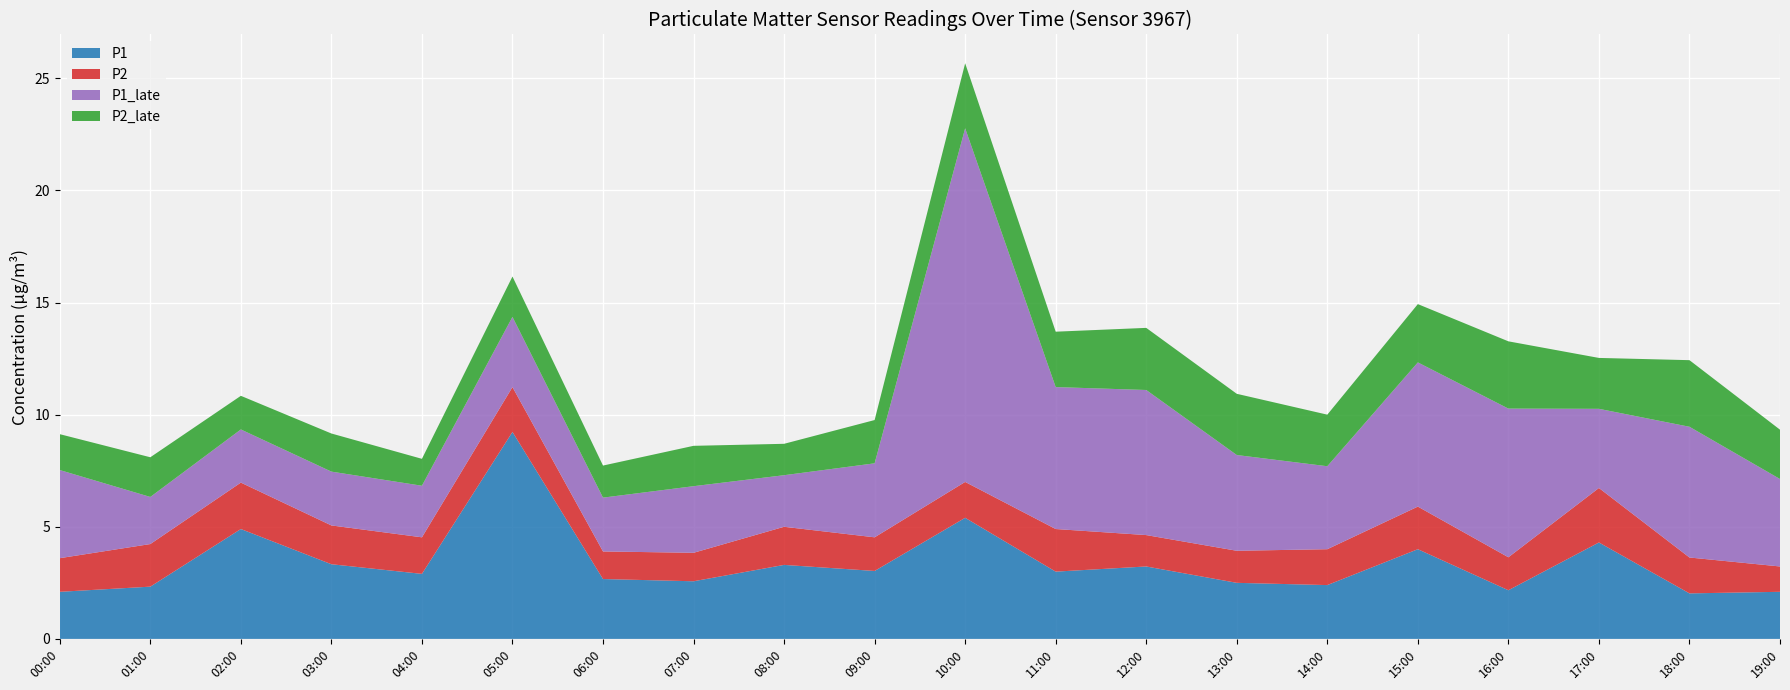

Reading right to left, what are all the values shown in this chart?

P1: 19:00=2.1	18:00=2.0	17:00=4.3	16:00=2.2	15:00=4.0	14:00=2.4	13:00=2.5	12:00=3.2	11:00=3.0	10:00=5.4	09:00=3.0	08:00=3.3	07:00=2.6	06:00=2.7	05:00=9.2	04:00=2.9	03:00=3.3	02:00=4.9	01:00=2.3	00:00=2.1
P2: 19:00=1.1	18:00=1.6	17:00=2.4	16:00=1.5	15:00=1.9	14:00=1.6	13:00=1.4	12:00=1.4	11:00=1.9	10:00=1.6	09:00=1.5	08:00=1.7	07:00=1.3	06:00=1.2	05:00=2.0	04:00=1.6	03:00=1.7	02:00=2.1	01:00=1.9	00:00=1.5
P1_late: 19:00=3.9	18:00=5.8	17:00=3.5	16:00=6.6	15:00=6.4	14:00=3.7	13:00=4.3	12:00=6.5	11:00=6.3	10:00=15.8	09:00=3.3	08:00=2.3	07:00=3.0	06:00=2.4	05:00=3.1	04:00=2.3	03:00=2.4	02:00=2.4	01:00=2.1	00:00=3.9
P2_late: 19:00=2.2	18:00=3.0	17:00=2.3	16:00=3.0	15:00=2.6	14:00=2.3	13:00=2.7	12:00=2.8	11:00=2.5	10:00=2.9	09:00=1.9	08:00=1.4	07:00=1.8	06:00=1.4	05:00=1.8	04:00=1.2	03:00=1.7	02:00=1.5	01:00=1.8	00:00=1.6